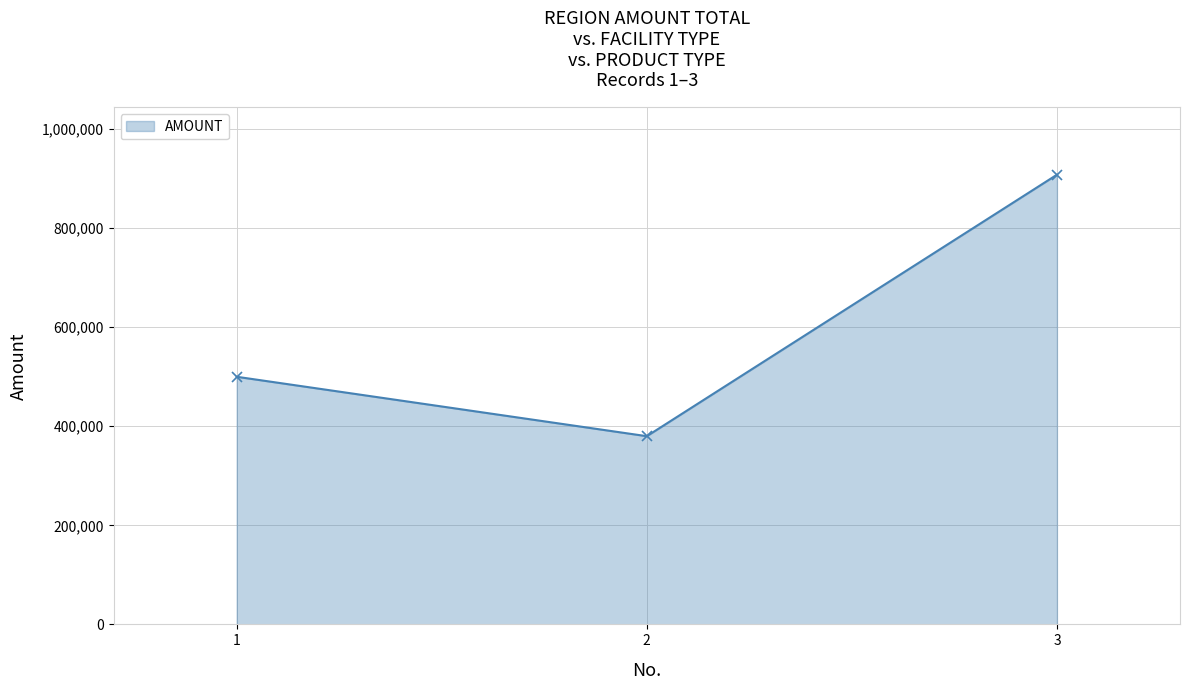

What is the sum of the values at 1 and 2?

880000